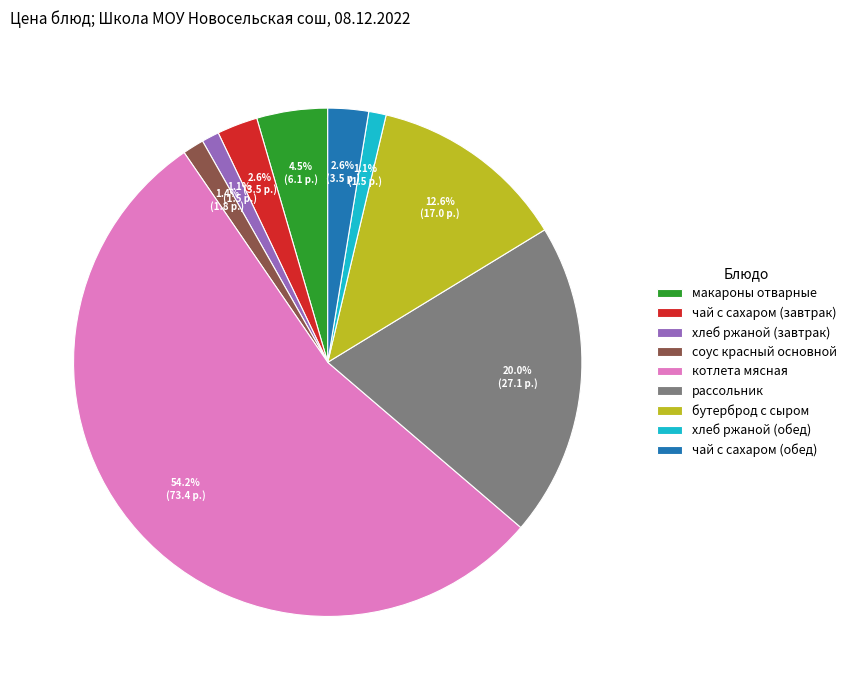

What percentage is NOT represented by чай с сахаром (обед)?

97.4%